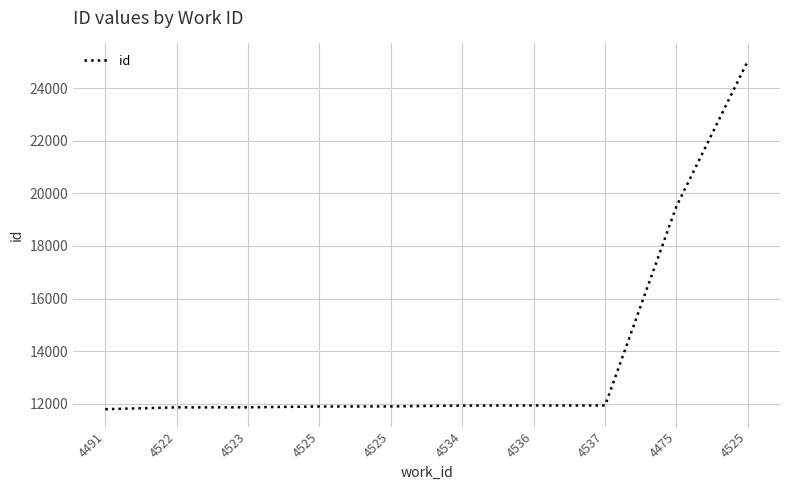

How many categories are shown in the chart?

10